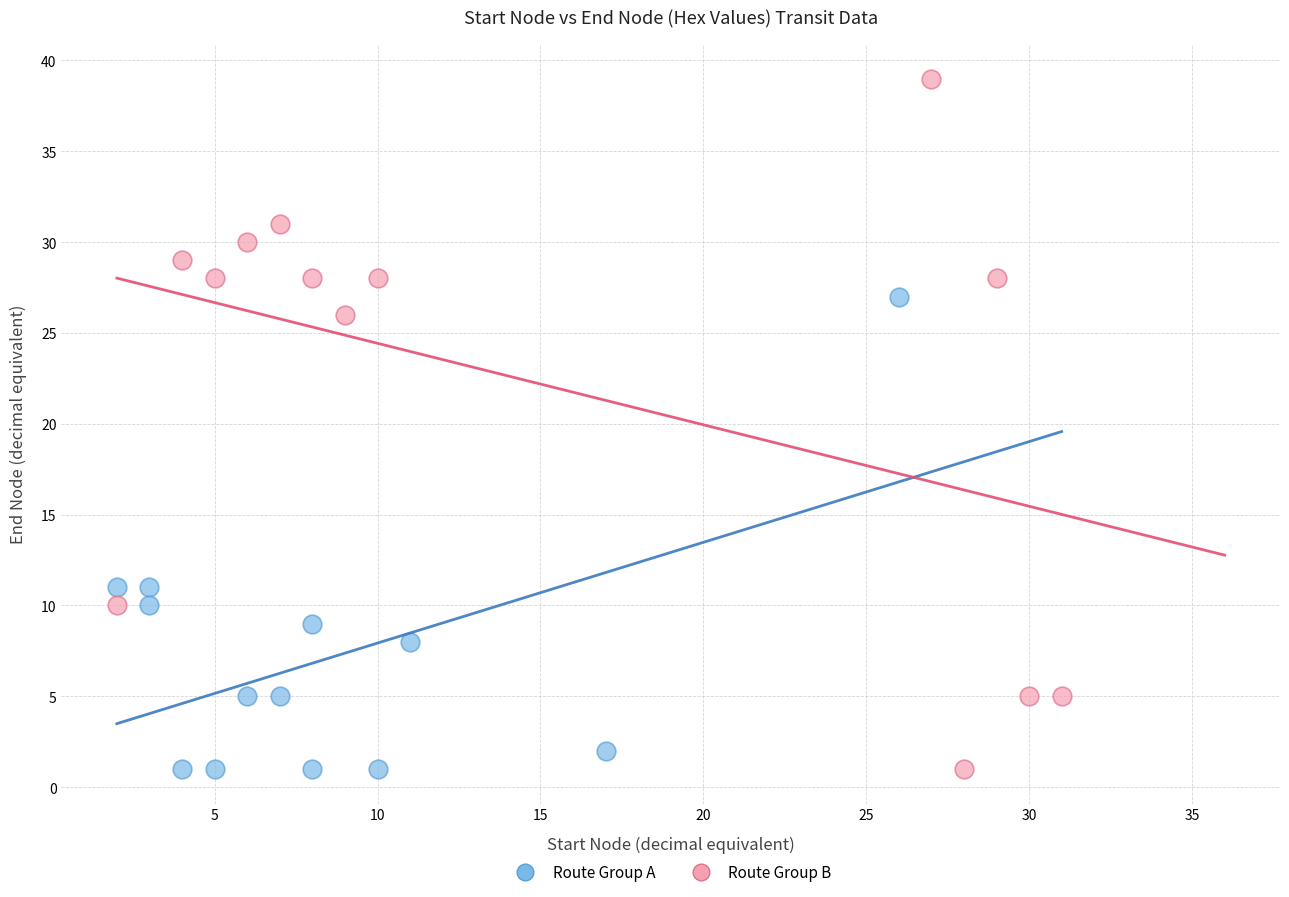

Which series has the widest spread of Y values?

Route Group B